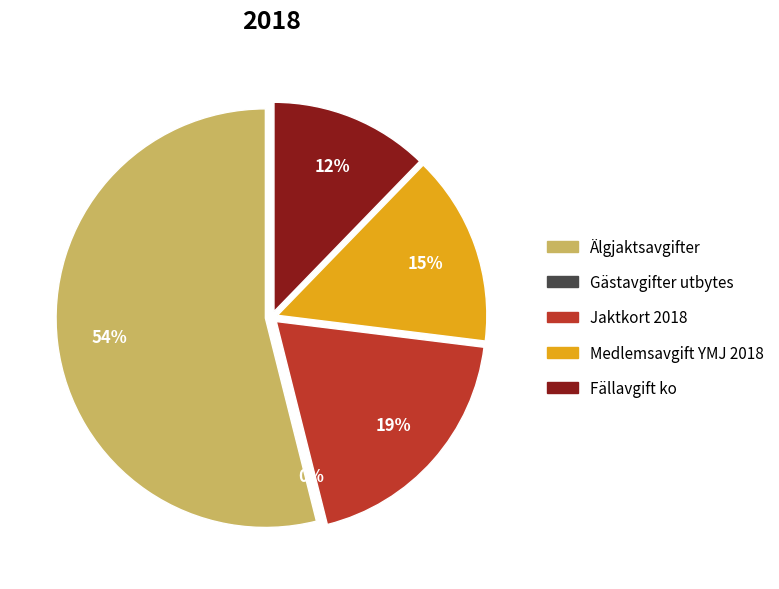

Which category has the smallest portion of the pie?

Gästavgifter utbytes